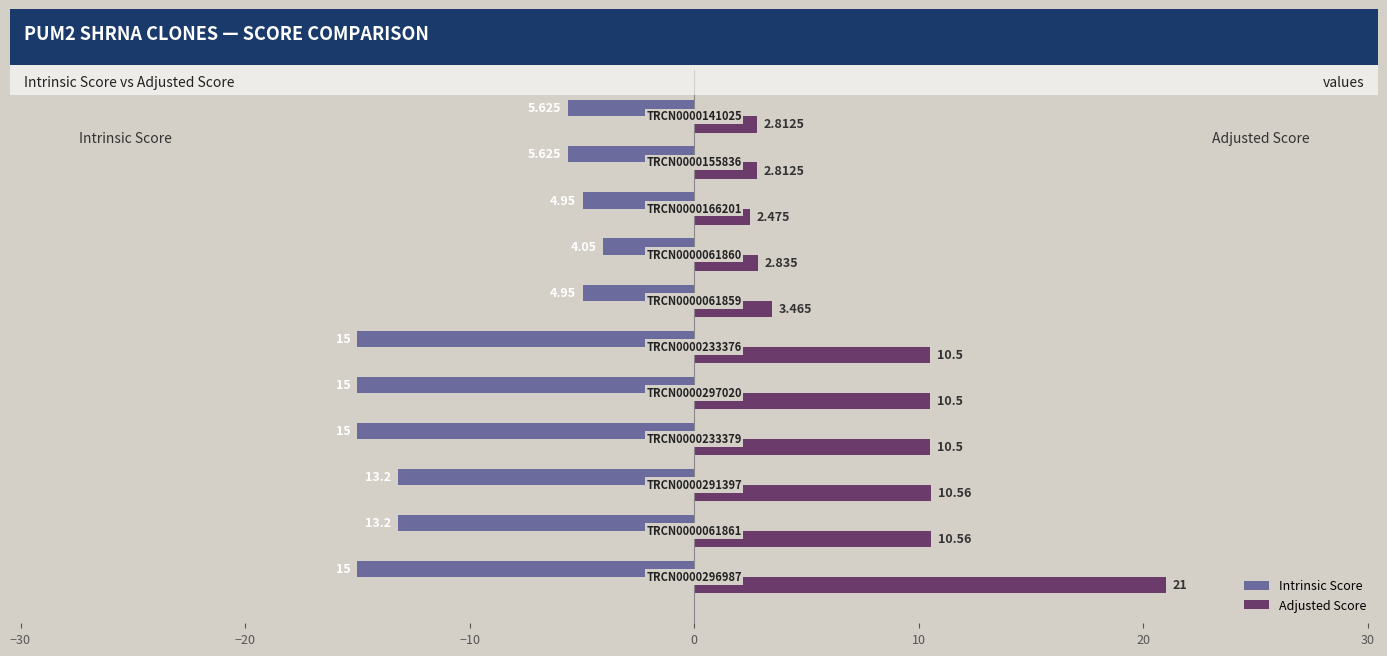

What is the difference between the maximum and minimum values in the Adjusted Score series?

18.5